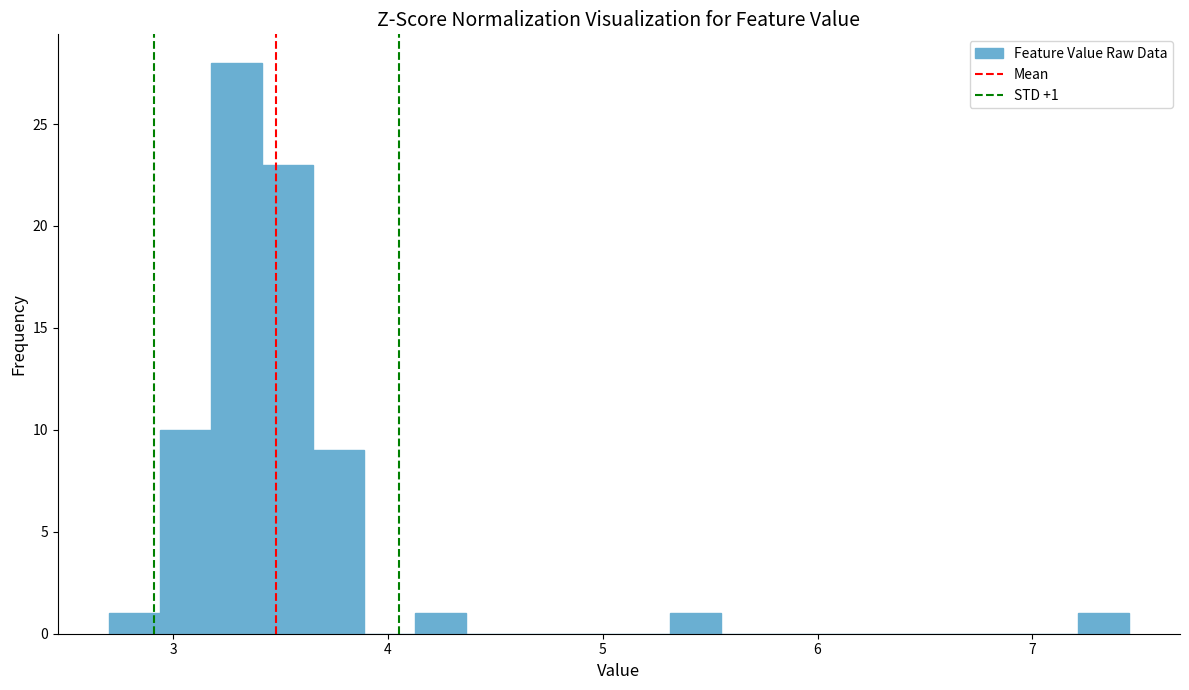

Around what value on the x-axis is the tallest bar? Give the approximate position of its centre, as read against the axis.

3.3